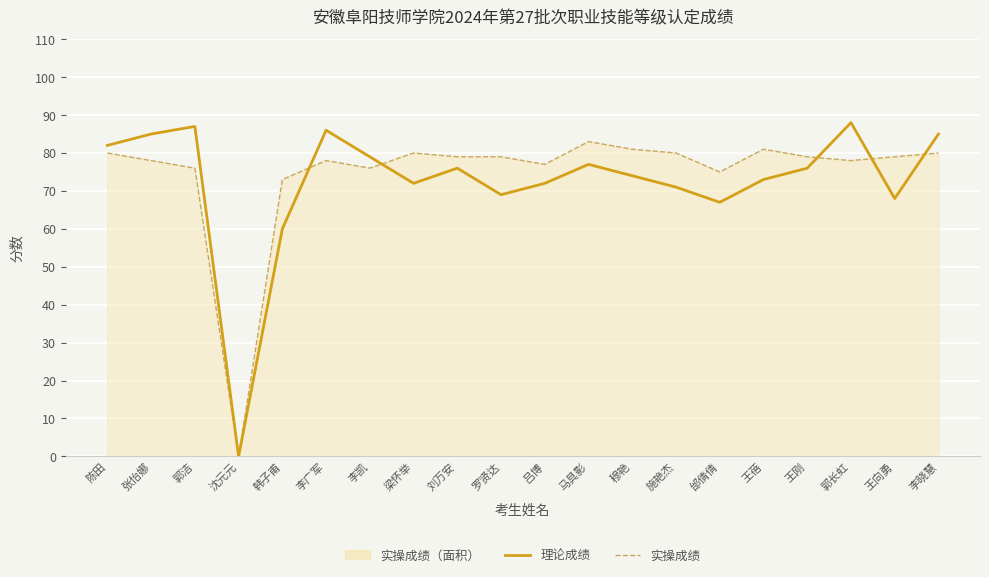

The value of 理论成绩 at 郭洁 is 54. True or false?

False